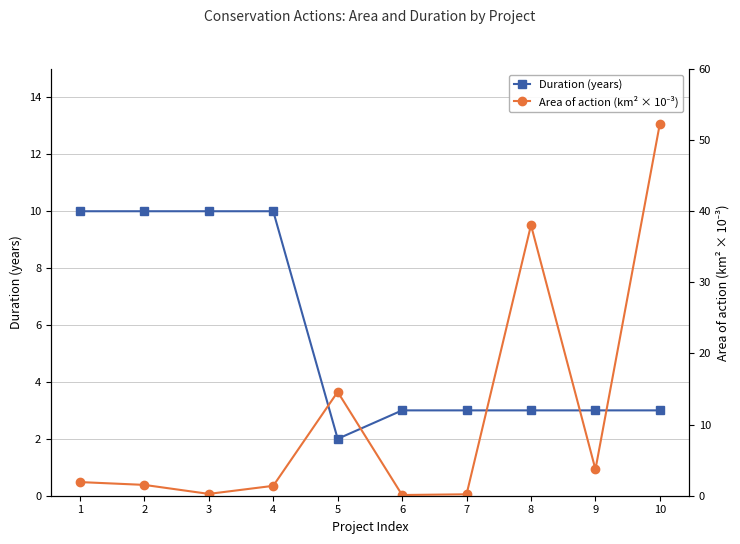

The Area of action (km² × 10⁻³) series shows 71.6 at 10. True or false?

False